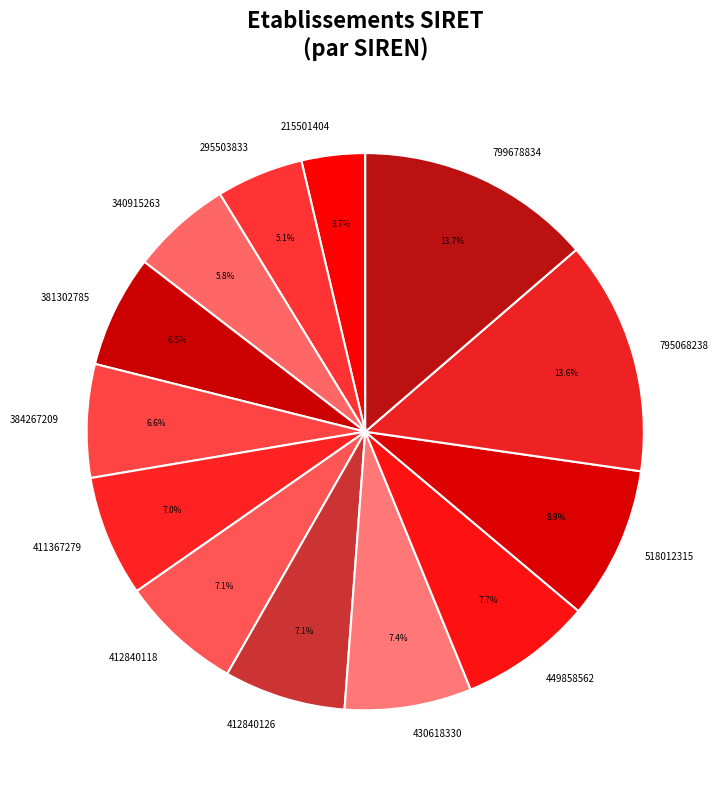

What portion of the pie excludes 384267209?

93.4%